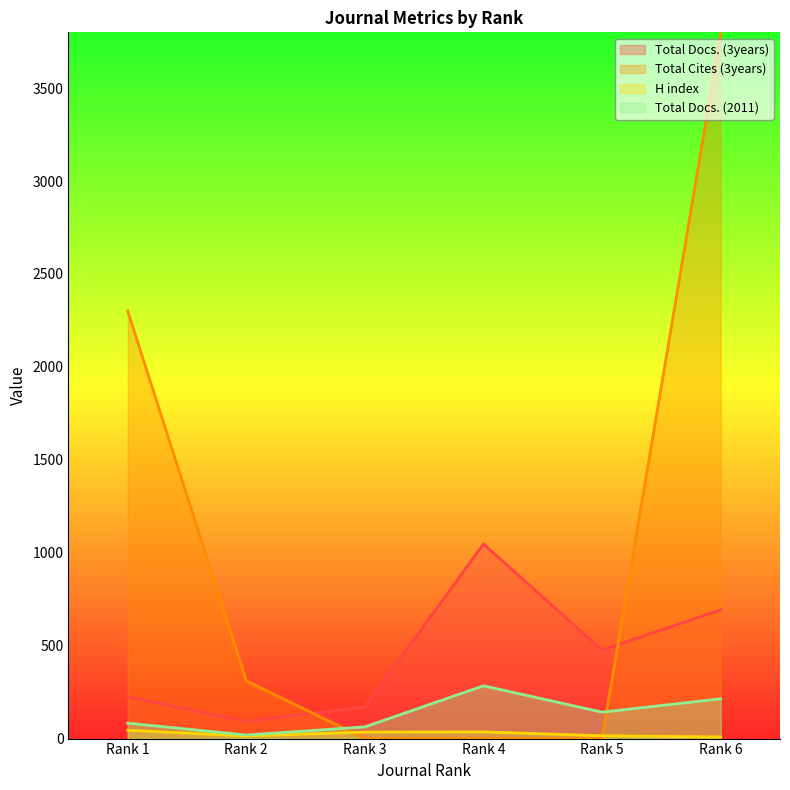

True or false: Total Docs. (2011) and H index intersect in this chart.

False